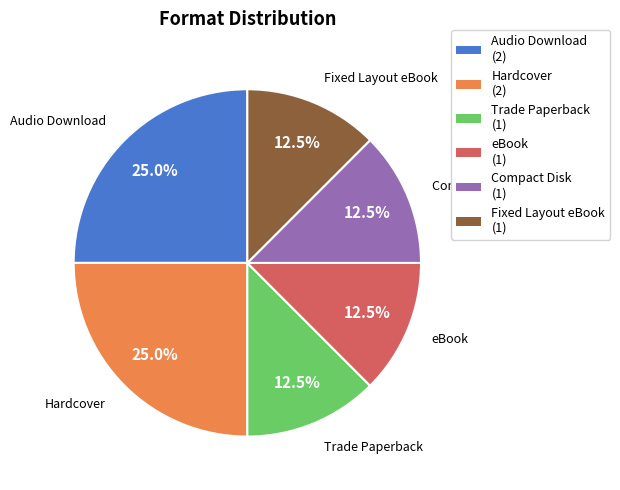

Which has a higher value, Audio Download or Fixed Layout eBook?

Audio Download